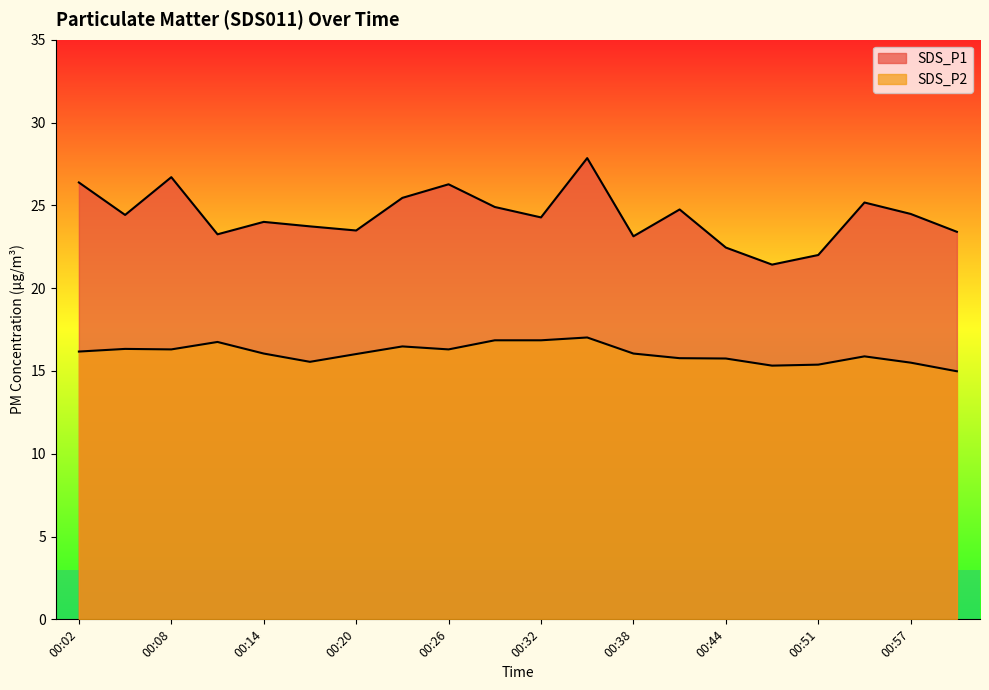

List the labels in order of SDS_P2 value, largest first.

00:35, 00:29, 00:32, 00:11, 00:23, 00:05, 00:08, 00:26, 00:02, 00:14, 00:38, 00:20, 00:54, 00:41, 00:44, 00:17, 00:57, 00:51, 00:48, 01:00